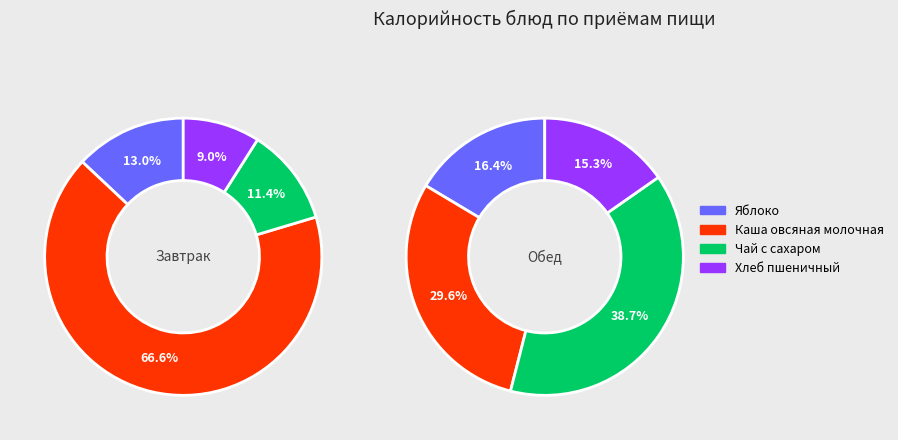

How many segments does this pie chart have?

4